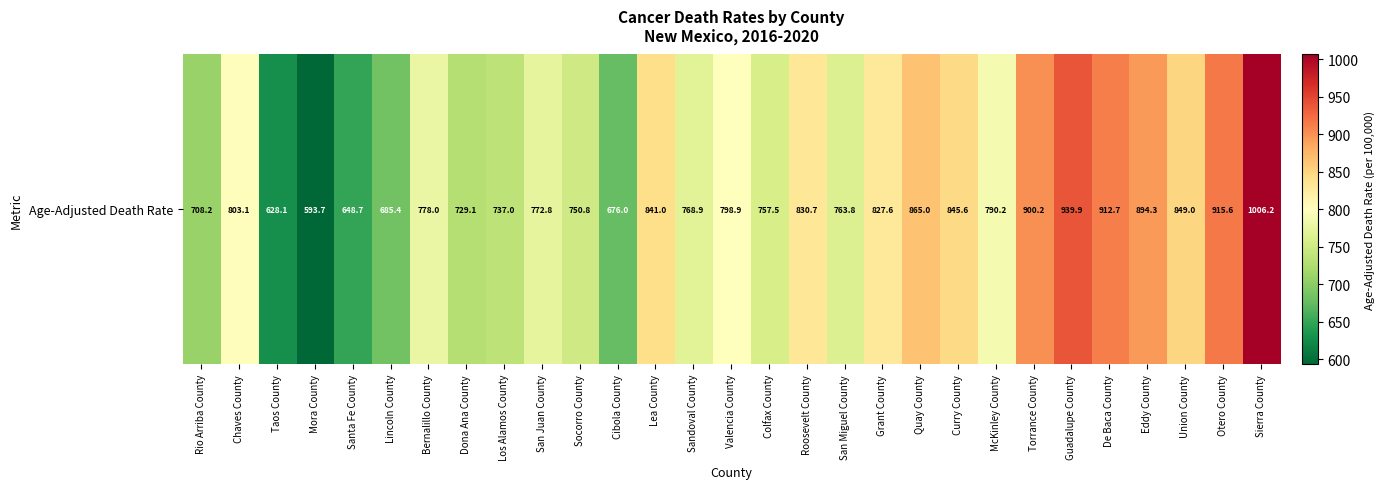

Is it true that the value at Curry County is 1458.2?

False